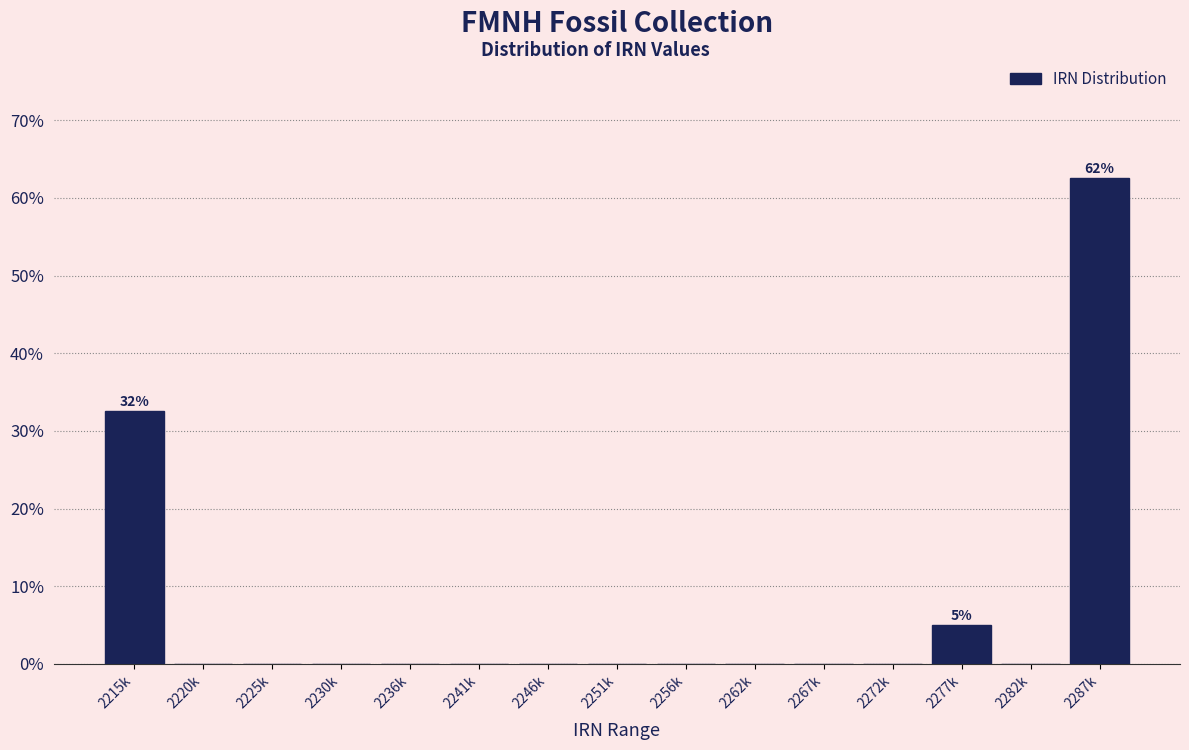

Reading left to right, what are all the values shown in this chart?

2215k=32.5	2220k=0.0	2225k=0.0	2230k=0.0	2236k=0.0	2241k=0.0	2246k=0.0	2251k=0.0	2256k=0.0	2262k=0.0	2267k=0.0	2272k=0.0	2277k=5.0	2282k=0.0	2287k=62.5